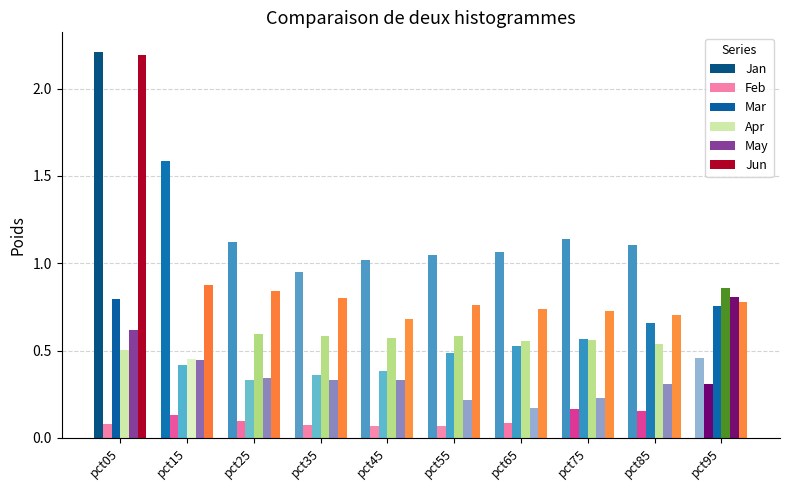

Which label corresponds to the largest value in the chart?

pct05